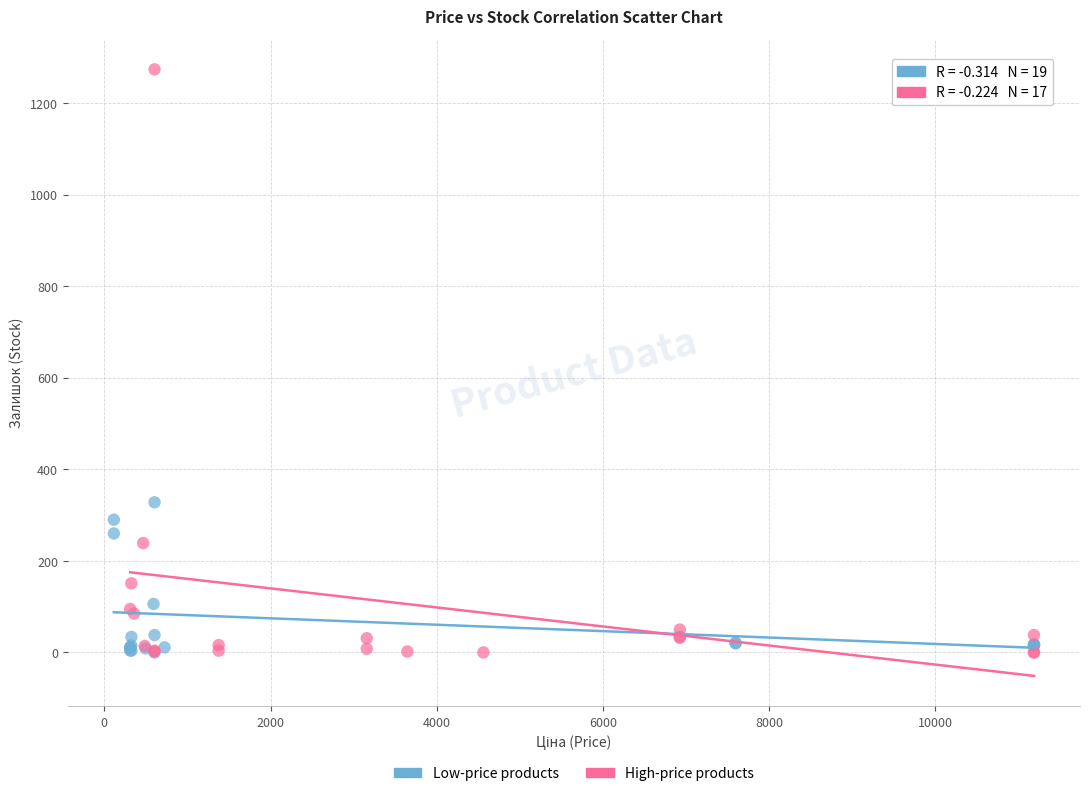

Which series contains the highest Y value?

High-price products